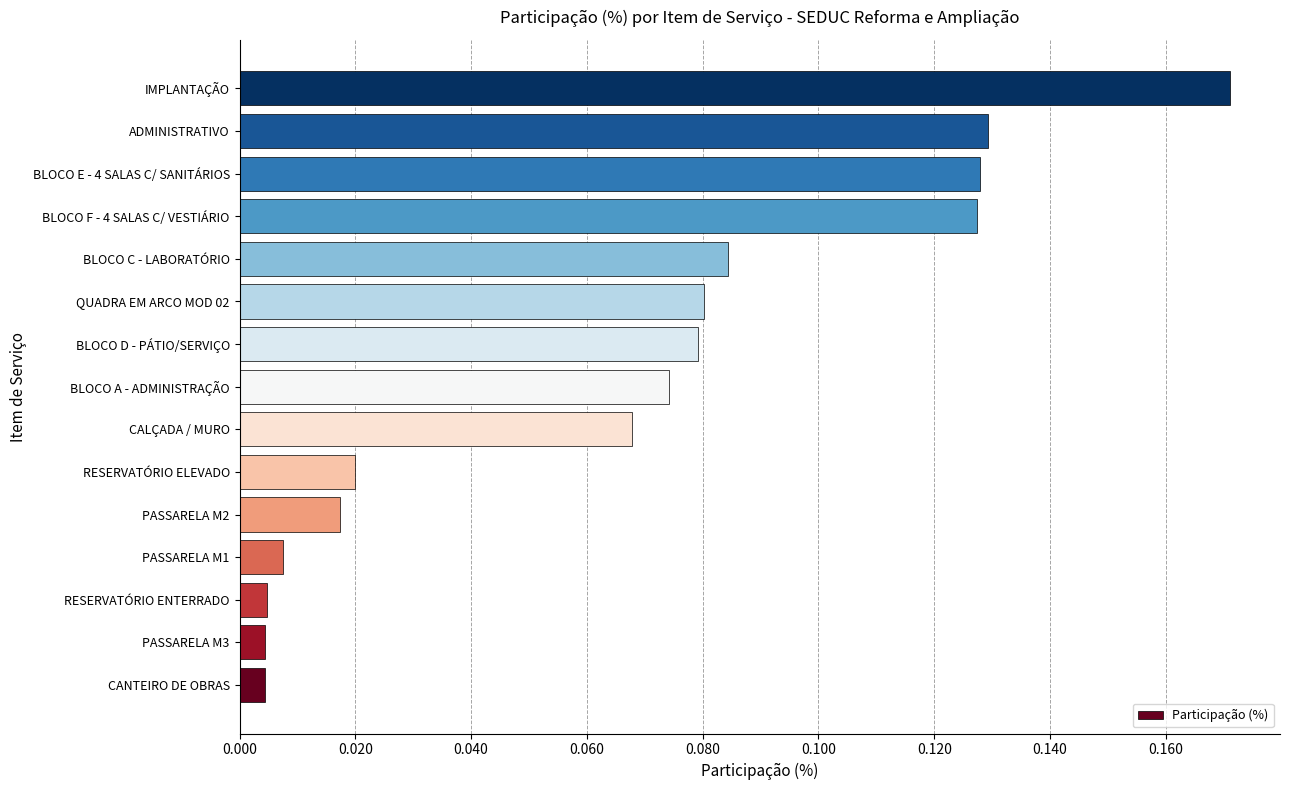

Between BLOCO E - 4 SALAS C/ SANITÁRIOS and CALÇADA / MURO, which is larger?

BLOCO E - 4 SALAS C/ SANITÁRIOS